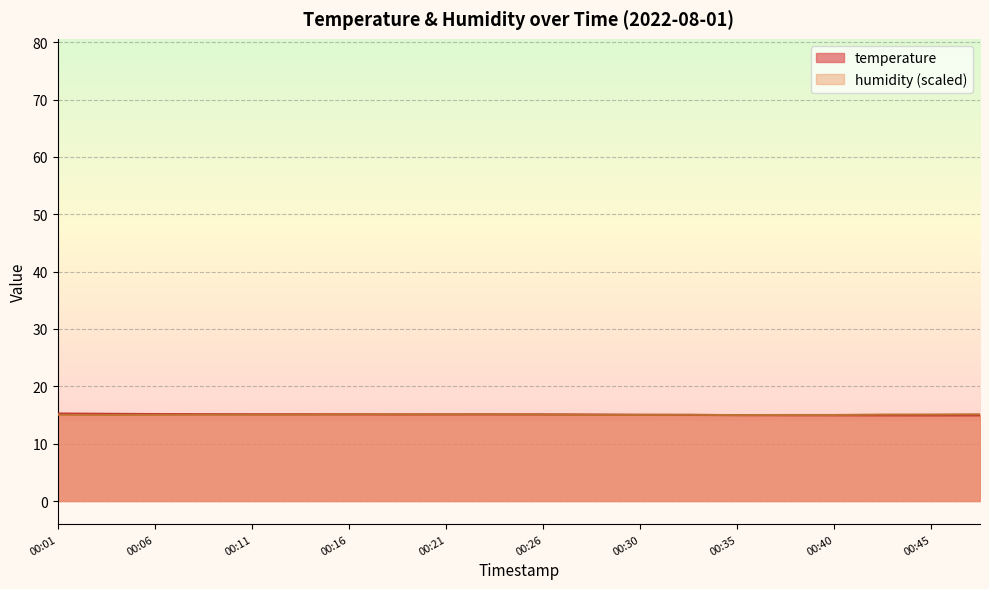

At which label does humidity first exceed 15?

00:01